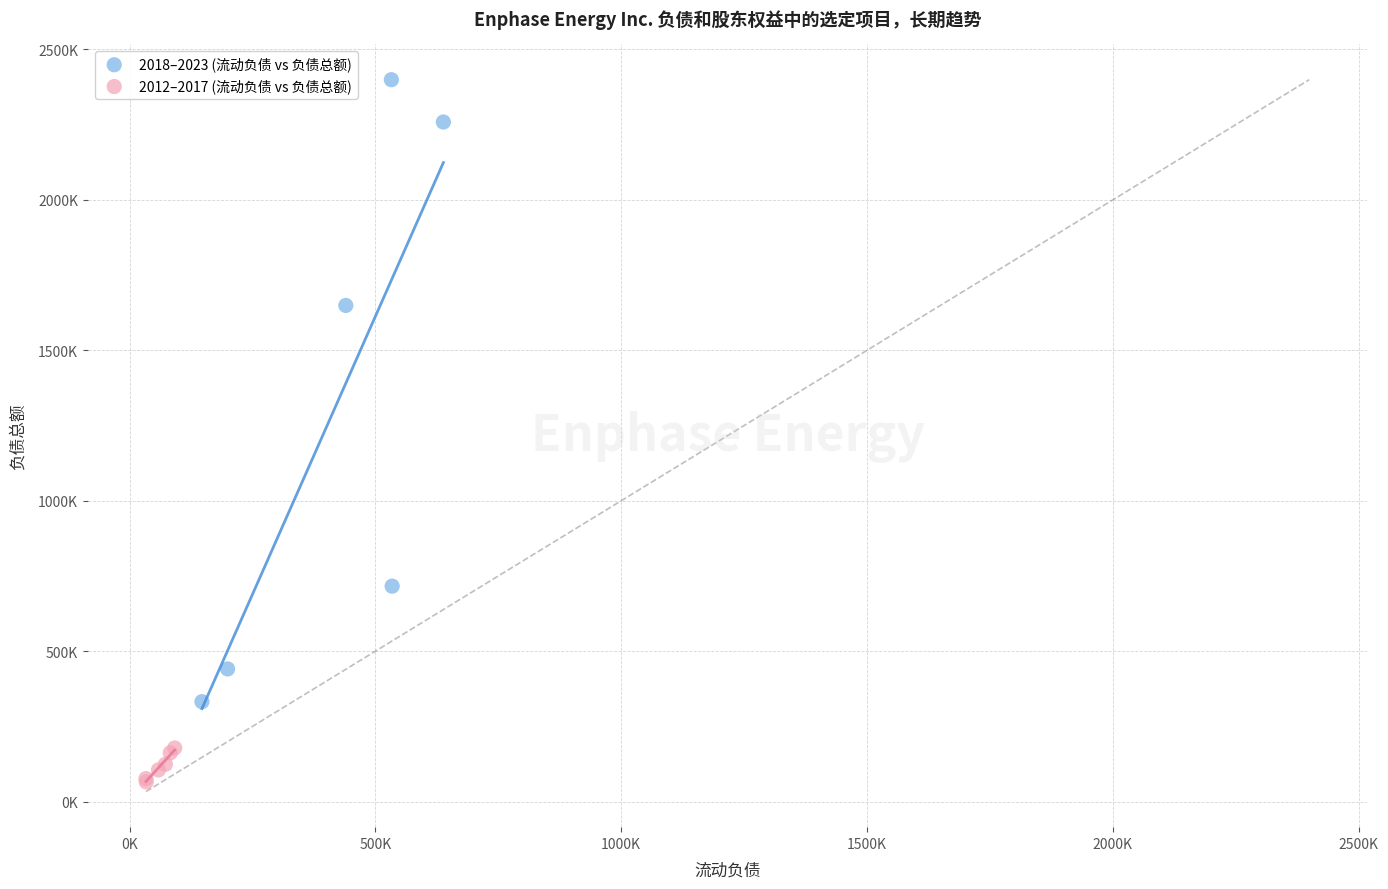

Which series contains the highest Y value?

2018–2023 (流动负债 vs 负债总额)